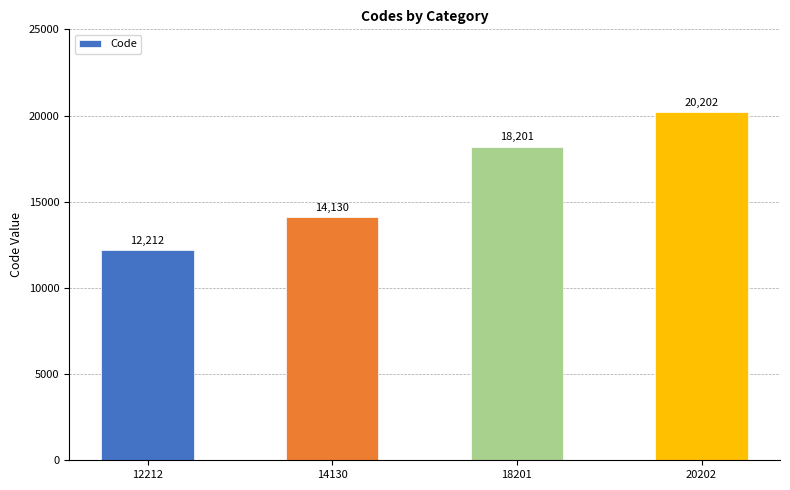

Reading left to right, what are all the values shown in this chart?

12212=12212	14130=14130	18201=18201	20202=20202